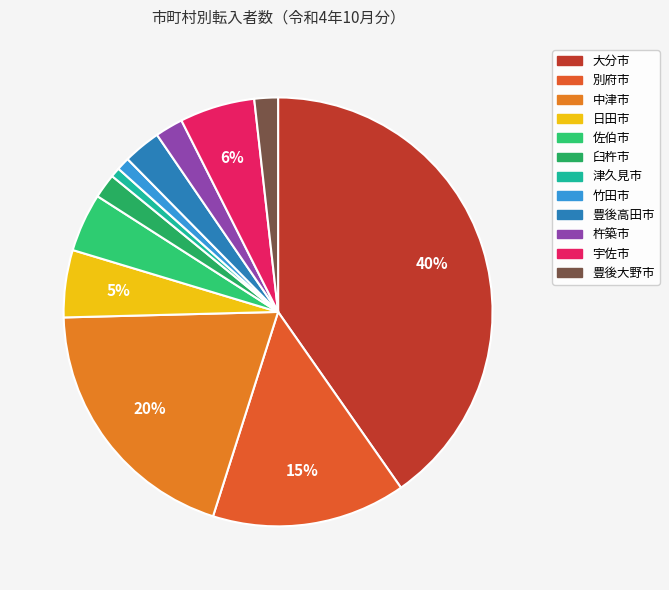

Which category has the biggest portion of the pie?

大分市